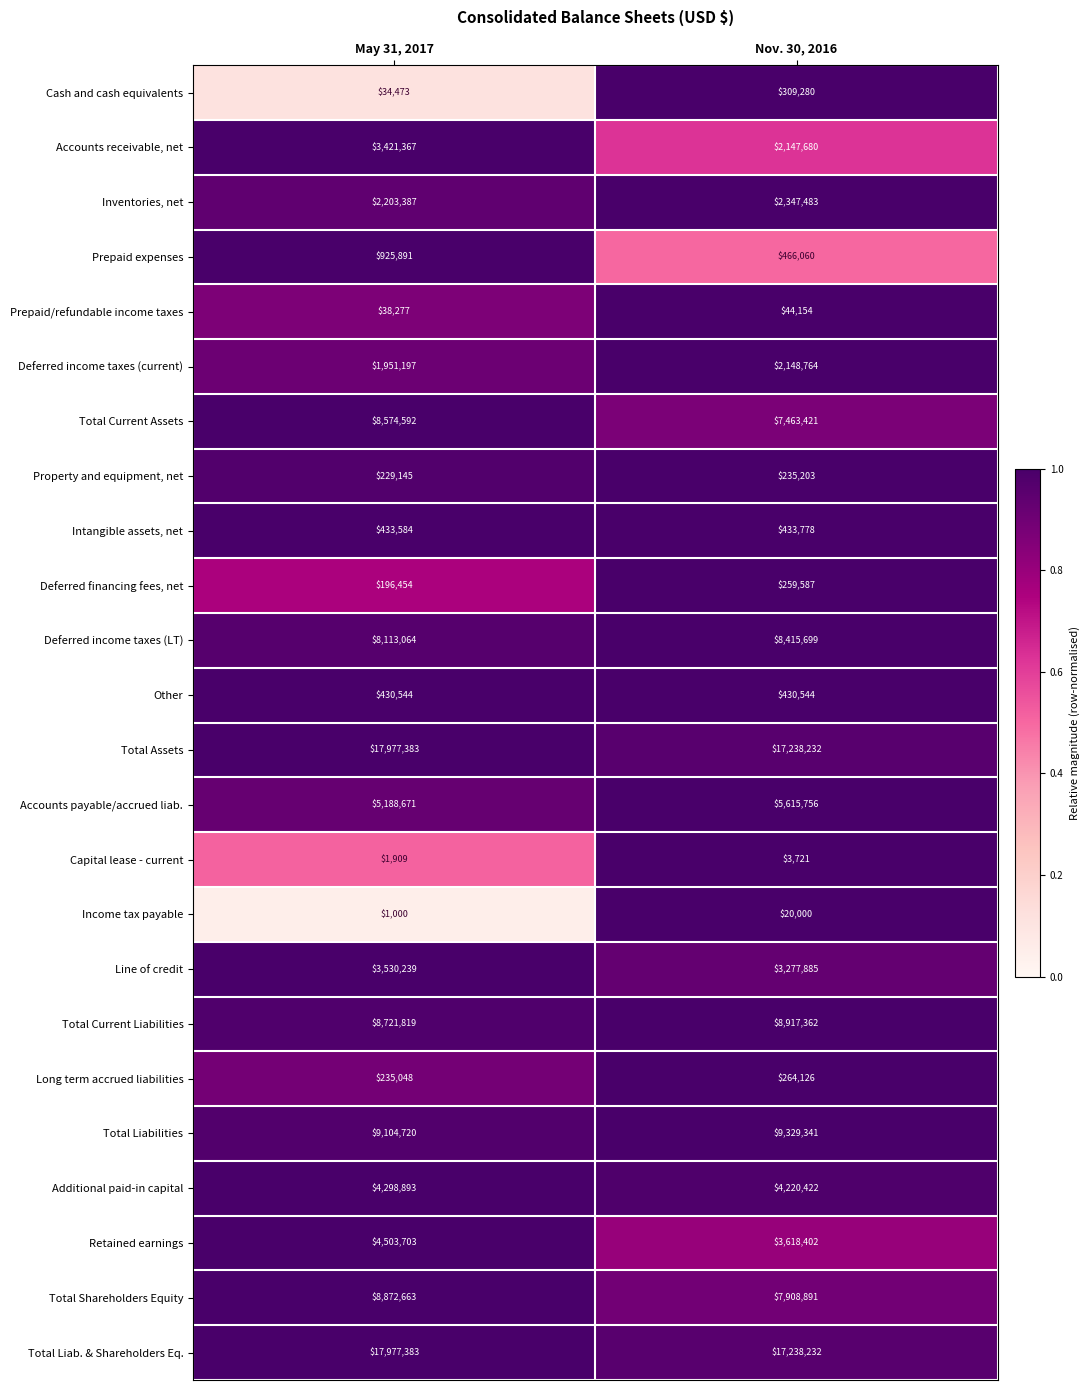

What is the sum of all Income tax payable values?

21000